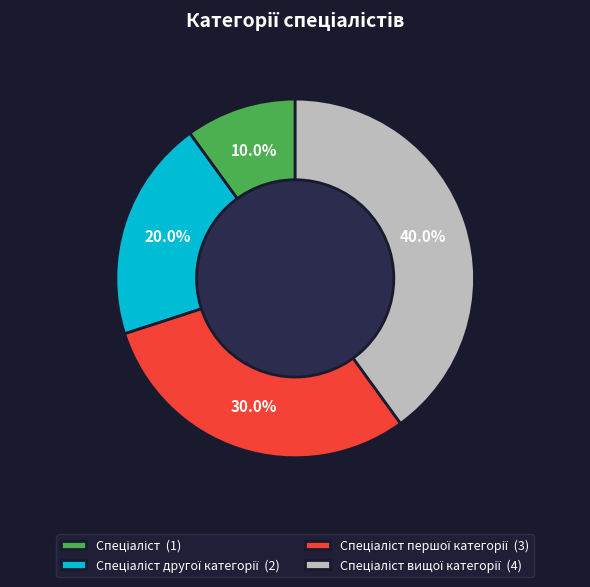

Is there any slice that represents more than half of the pie?

No